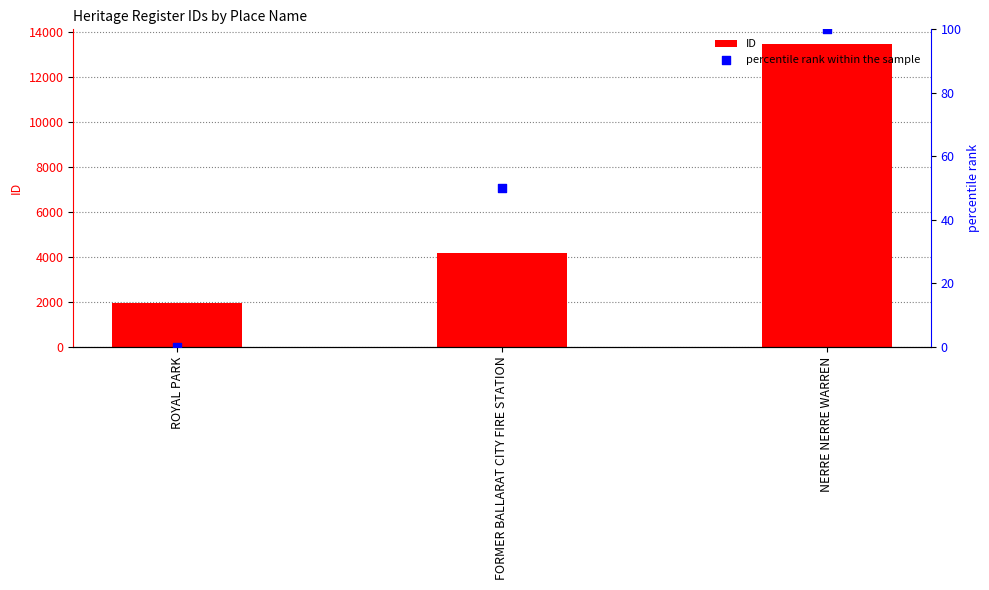

Which series has the largest Y range (max minus min)?

ID